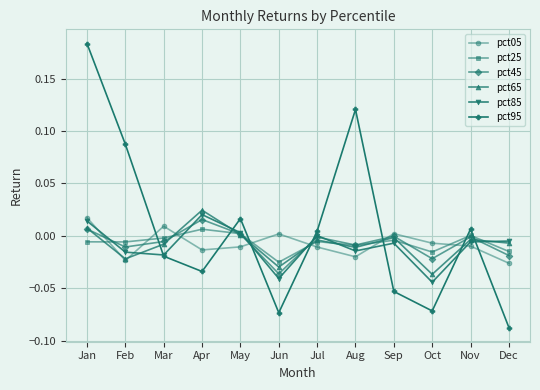

In pct95, how many points are lower than both neighbors (excluding endpoints)?

3